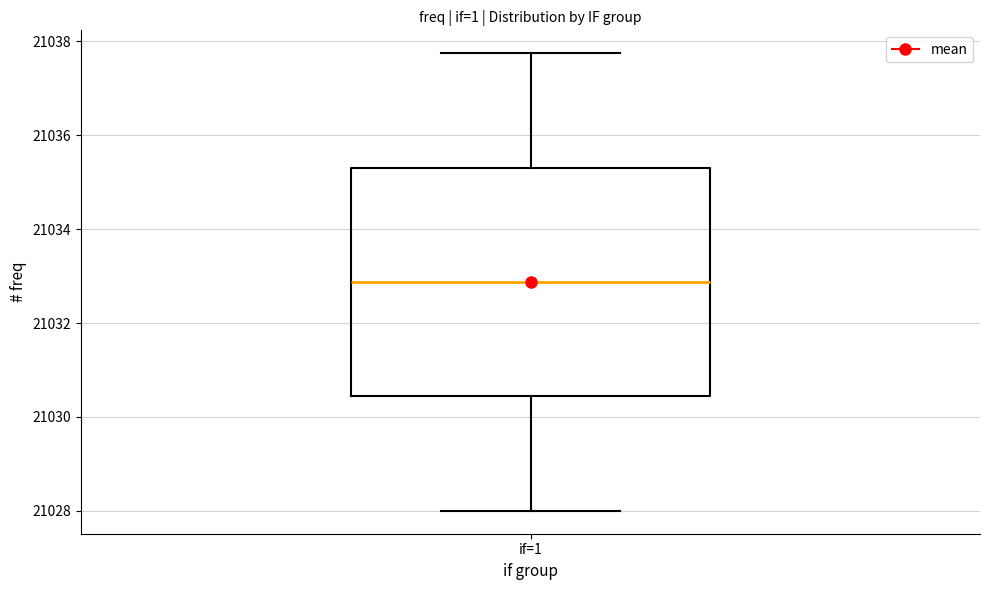

Transcribe this box plot: give where the median line is, the range the box spans, and where the two whiskers end, as read against the y-axis. The values are not printed on the chart, so give them approximately, as read against the axis.

median 21032.8, box 21030.4 to 21035.4, whiskers 21028.0 to 21037.8